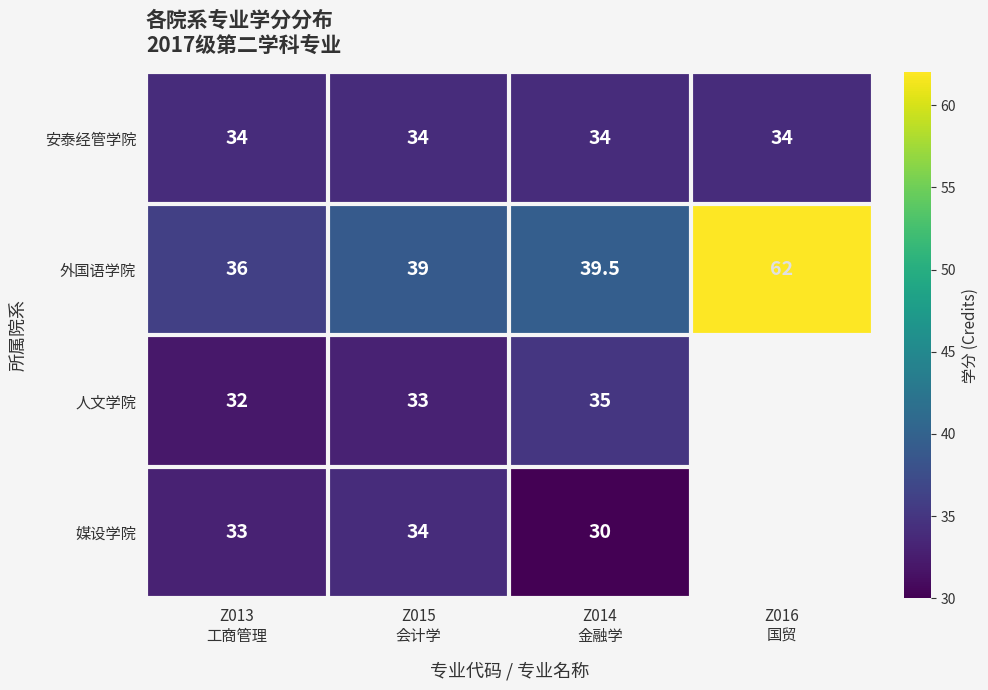

What is the minimum value shown in the chart?

30.0